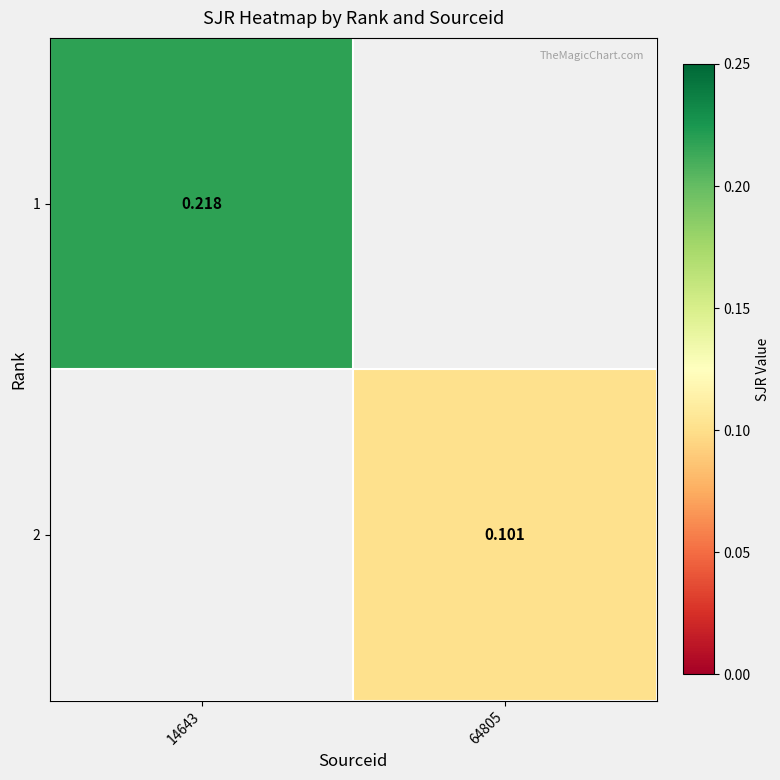

At which category does the chart reach its minimum across all series?

64805